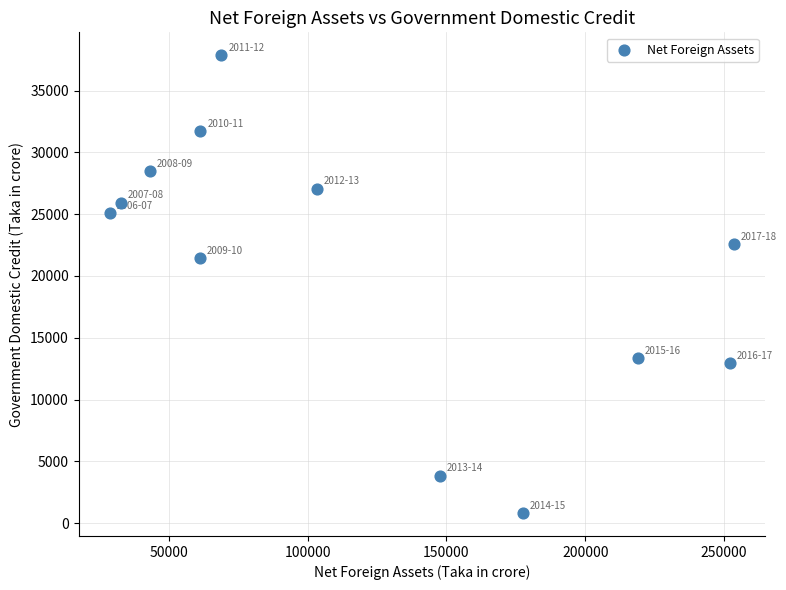

What is the average Y value?

20929.5